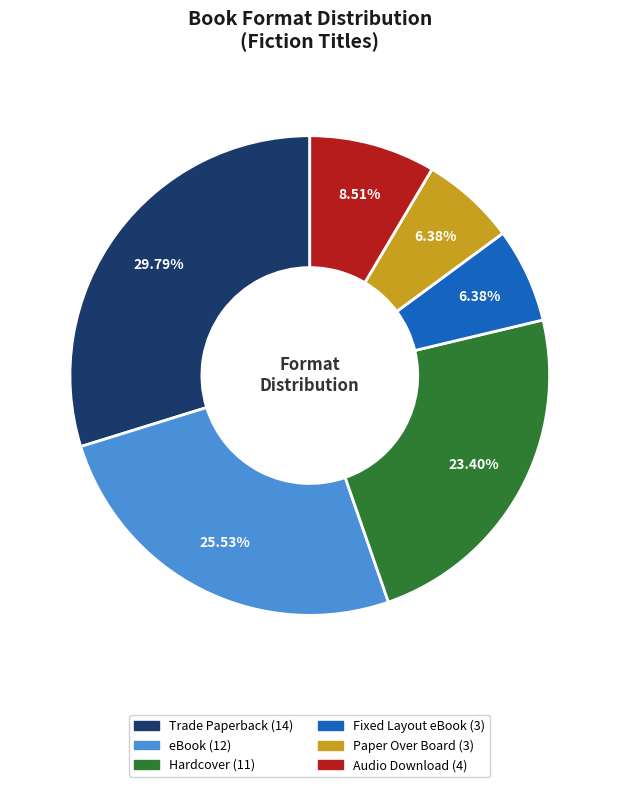

Which has a higher value, eBook or Fixed Layout eBook?

eBook